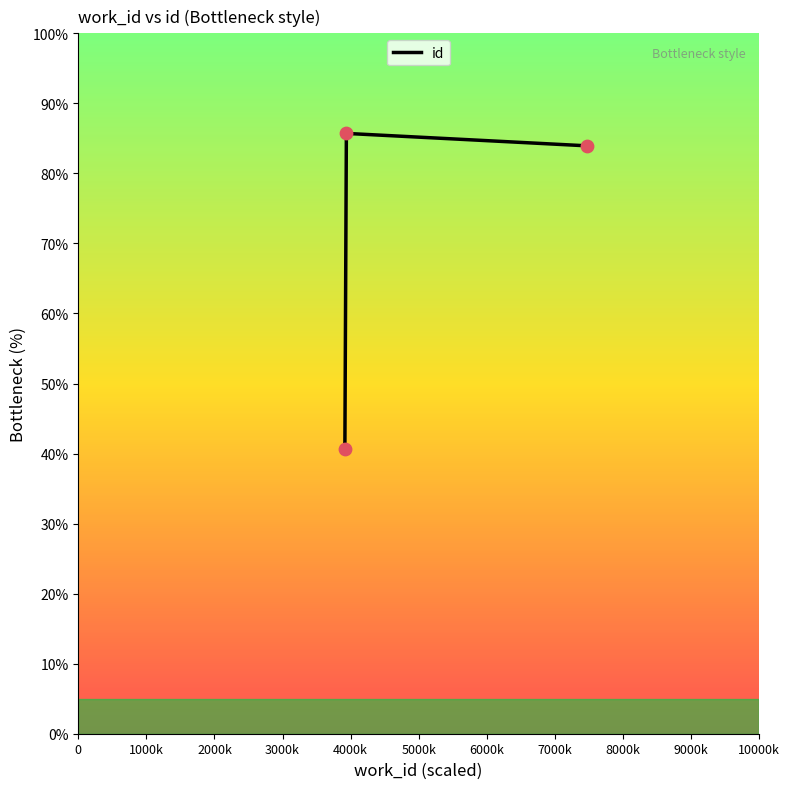

What is the maximum value shown in the chart?

85.7